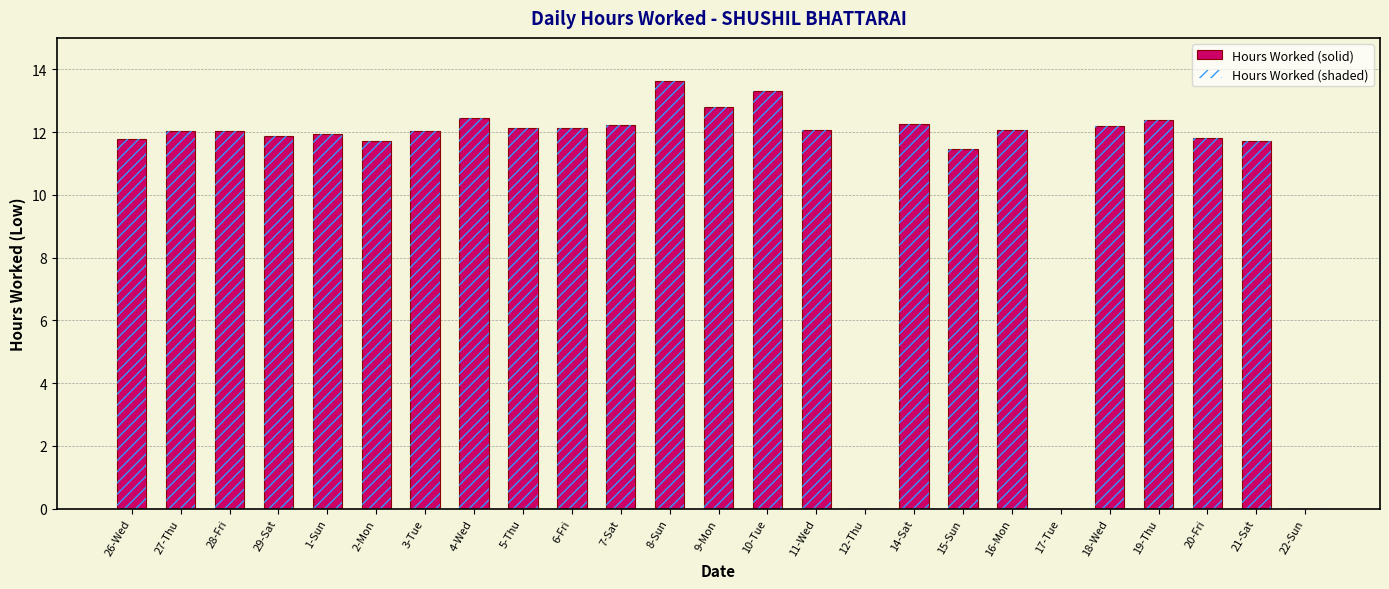

Where does the Hours Worked (shaded) series first go above 12?

27-Thu